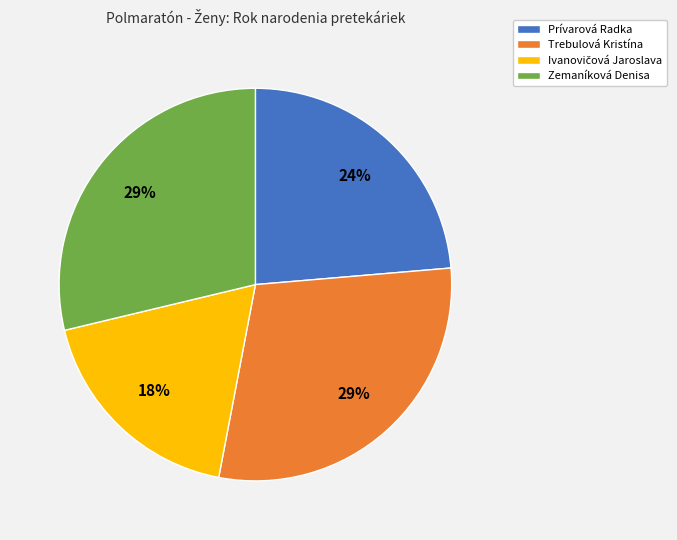

Is there any slice that represents more than half of the pie?

No